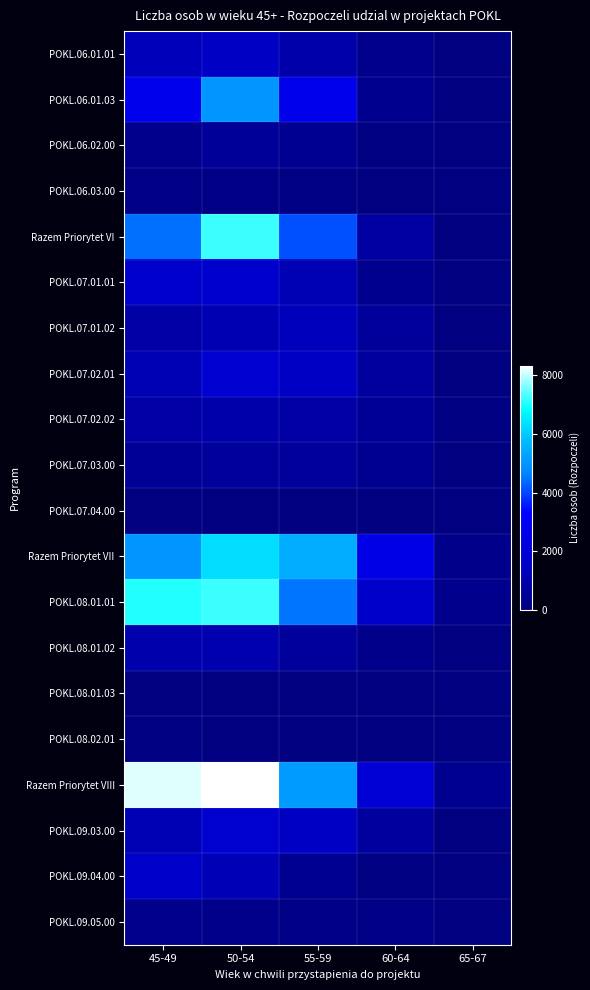

At which category is the sum across all series the highest?

50-54